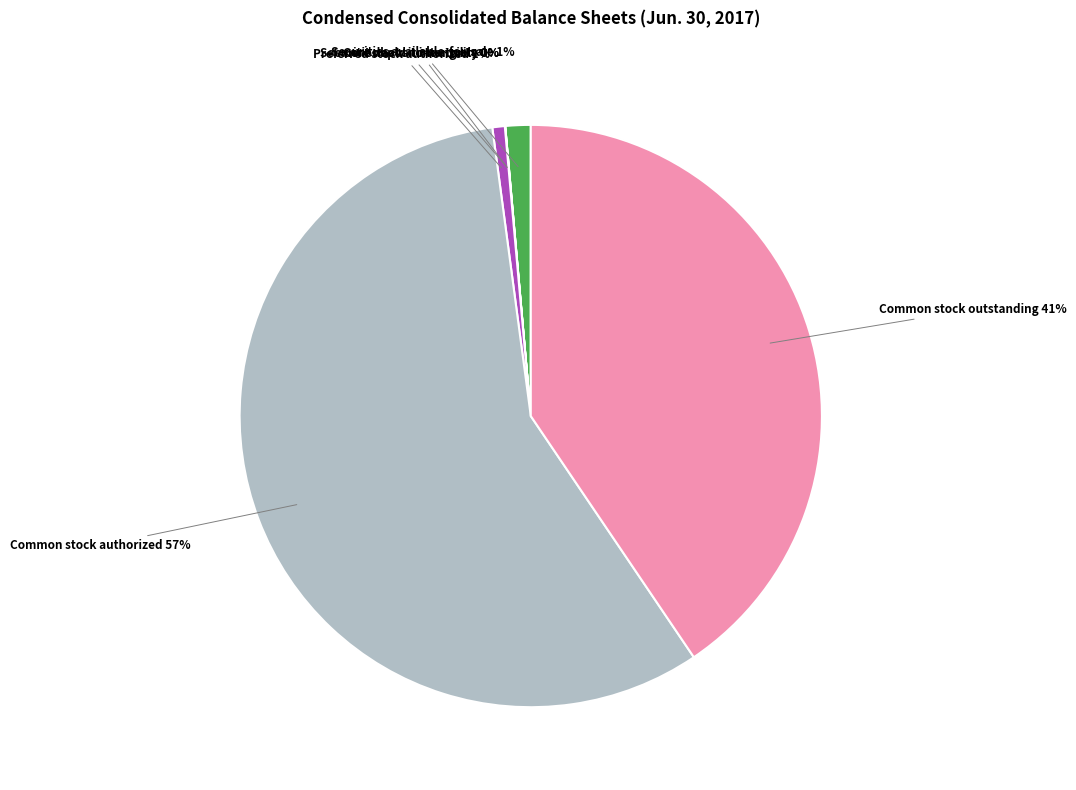

Is there any slice that represents more than half of the pie?

Yes